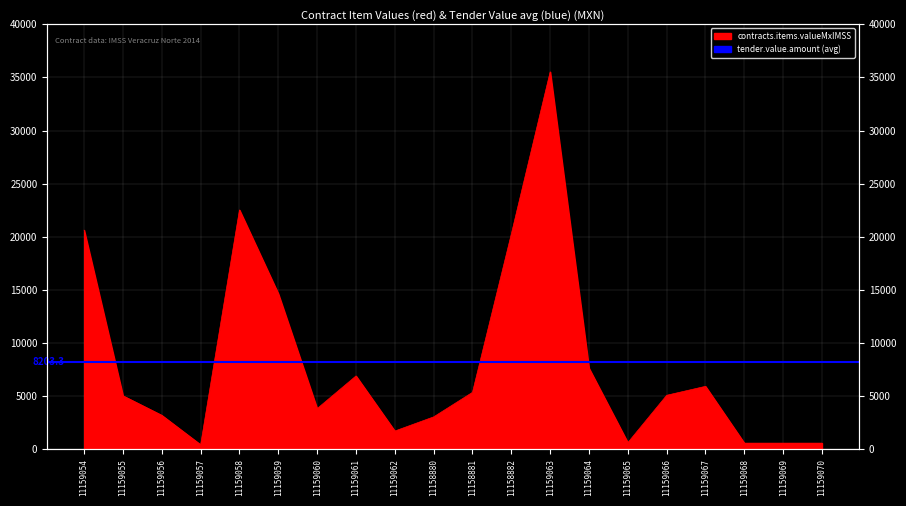

Approximately how many times larger is the value at 11159061 compared to 11159054?

0.3